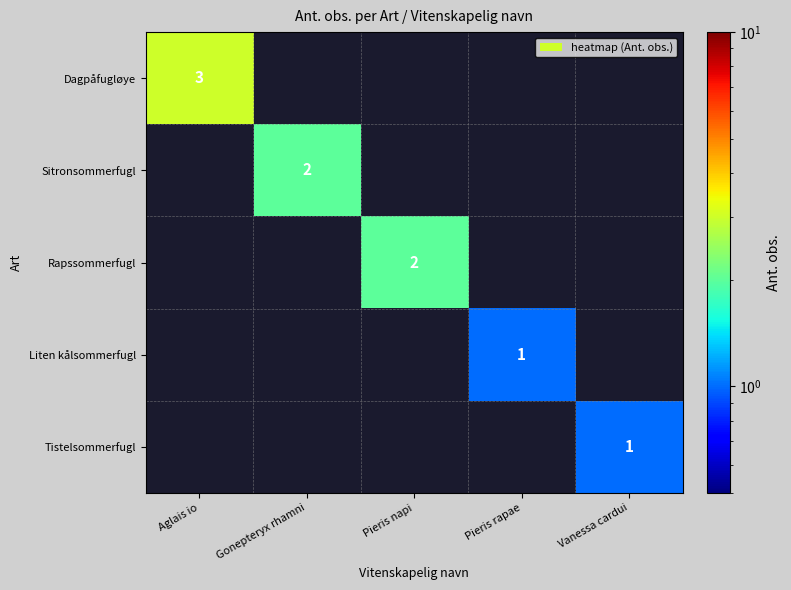

What is the spread (max minus min) of values at Vanessa cardui?

1